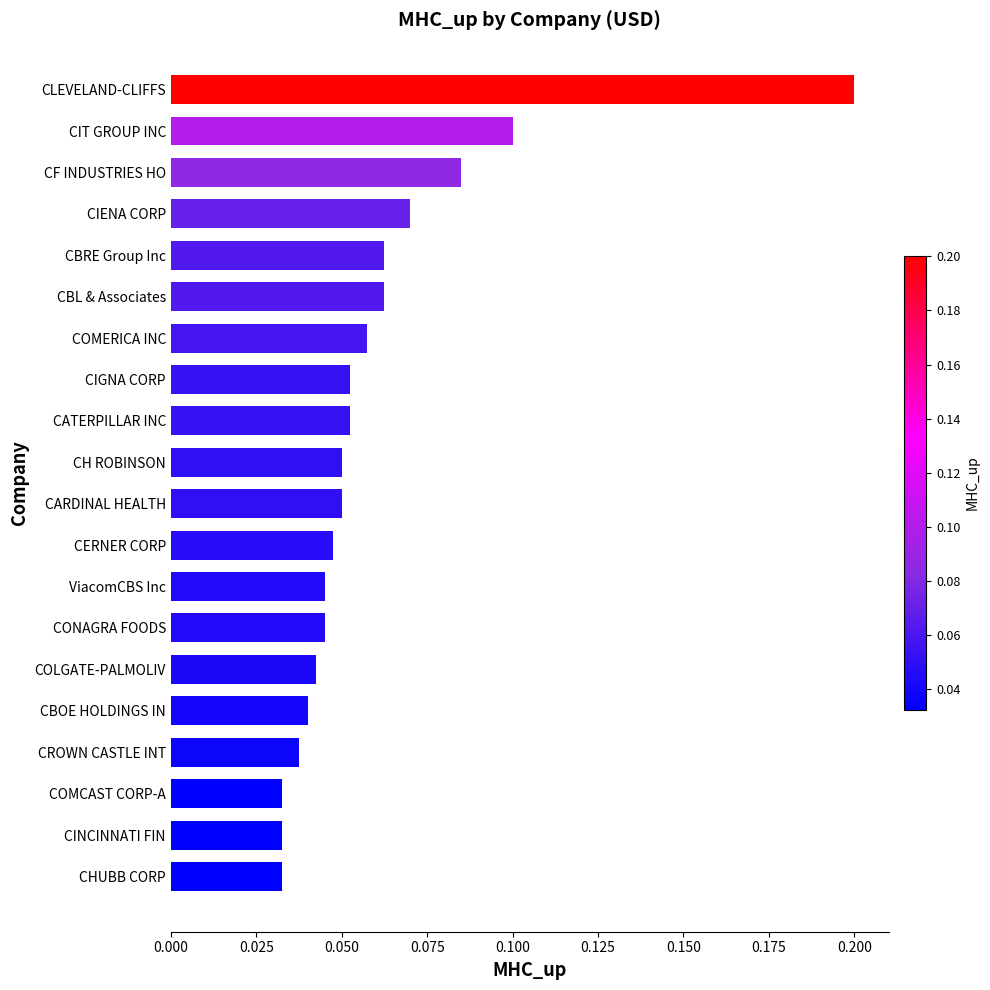

What is the label of the 14th bar from the top?

CONAGRA FOODS